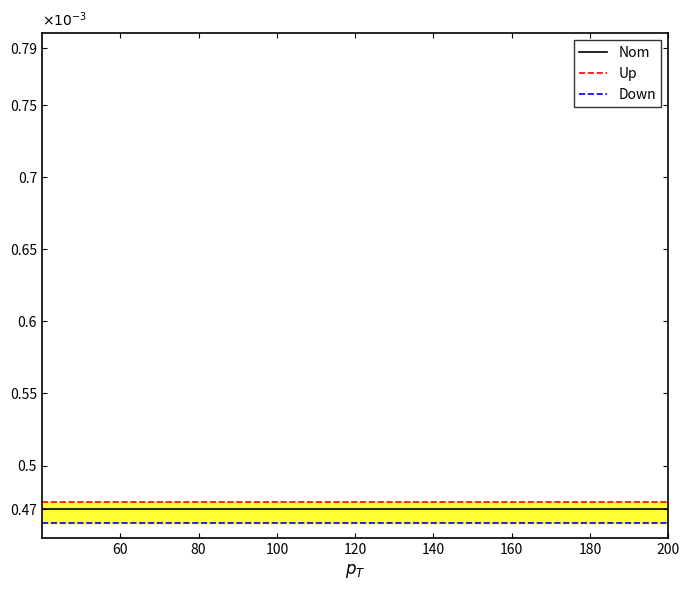

True or false: Nom and Down cross at least once.

False